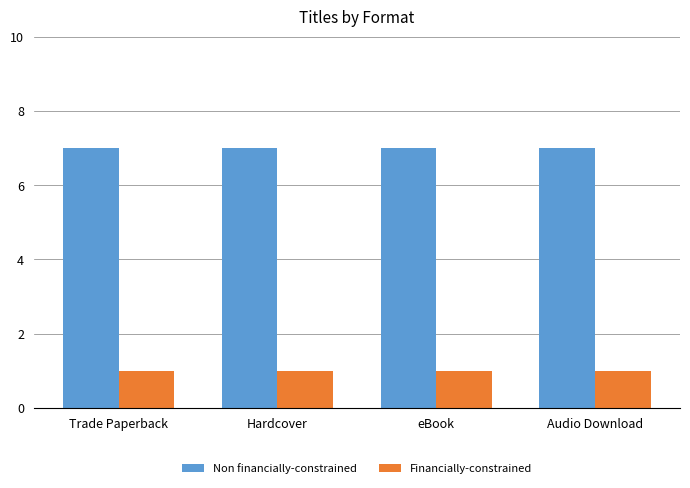

Is the value of Financially-constrained at Hardcover greater than the value of Non financially-constrained at Trade Paperback?

No